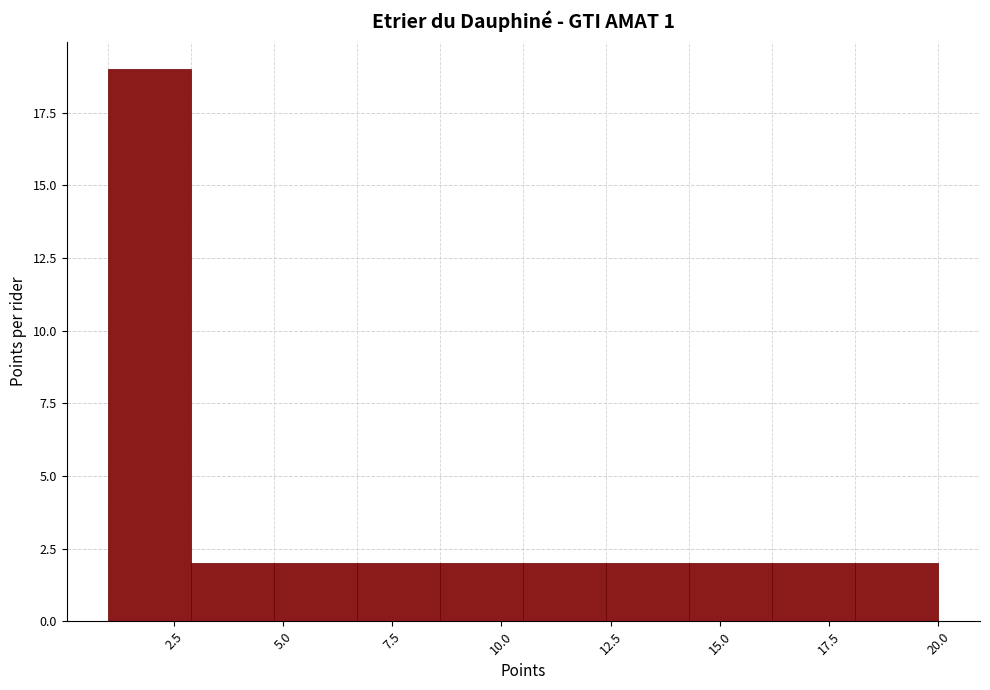

Around what value on the x-axis is the tallest bar? Give the approximate position of its centre, as read against the axis.

2.0